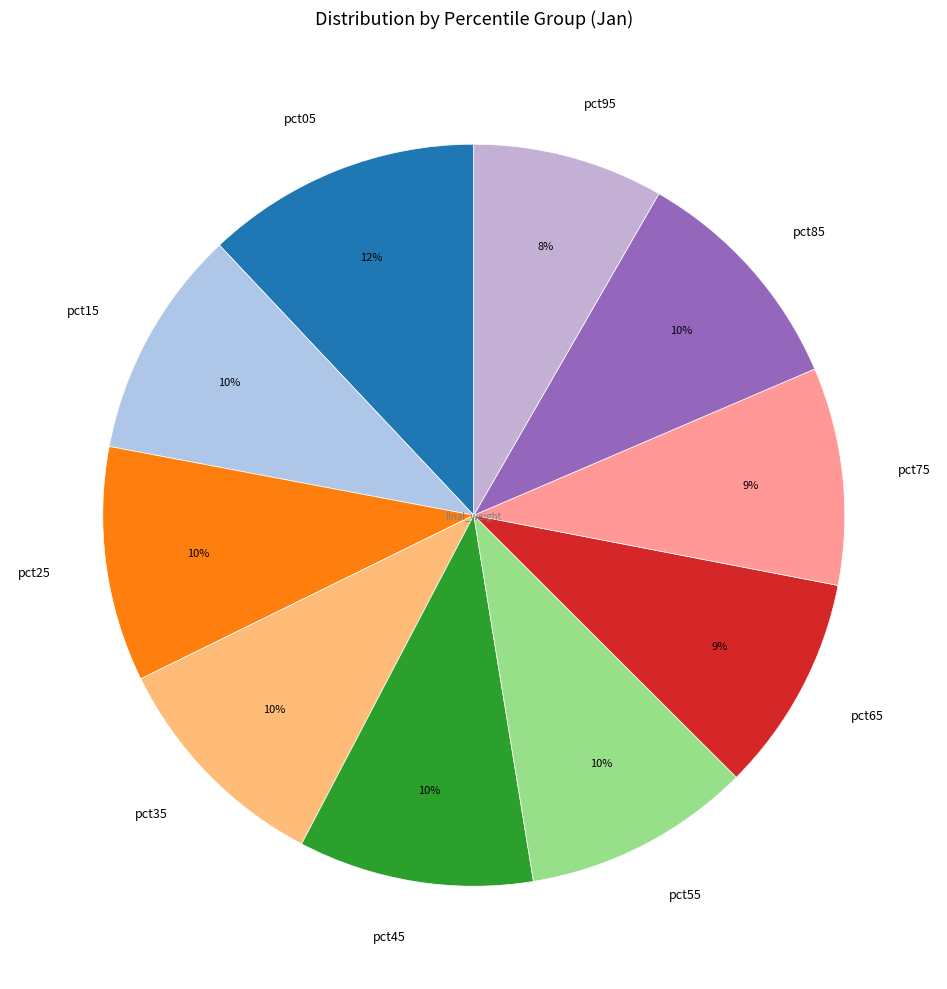

Combined, do pct05 and pct35 account for over 50%?

No